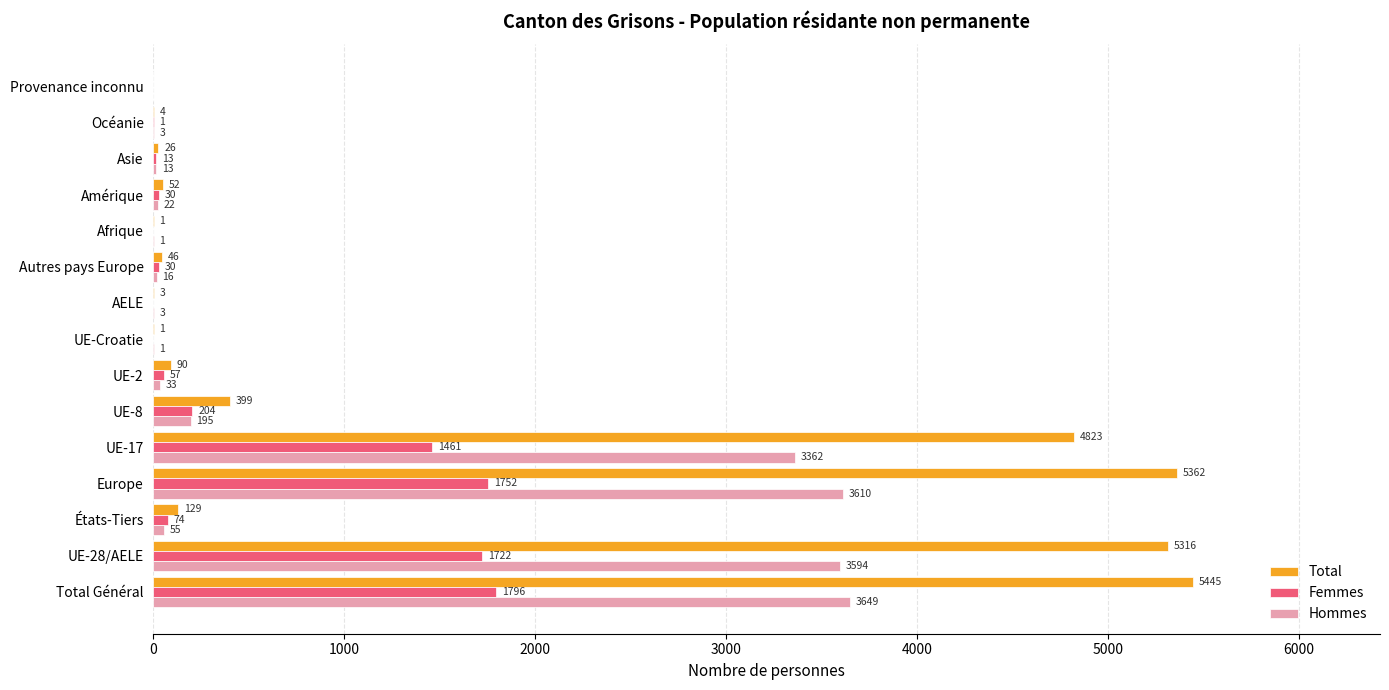

What is the sum of the Hommes values at UE-17 and UE-28/AELE?

6956